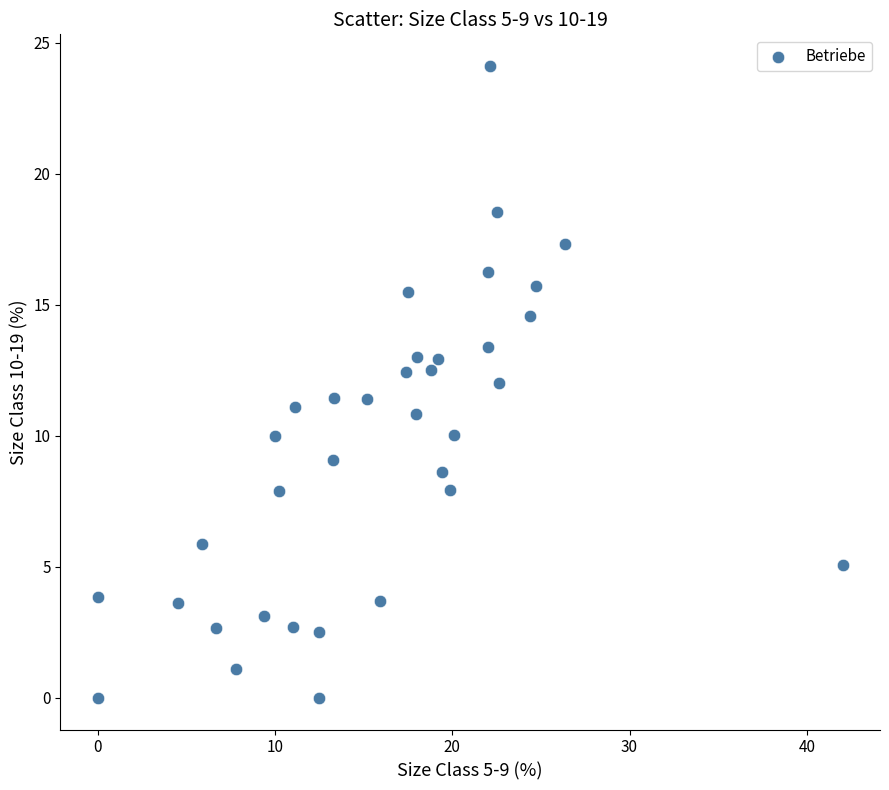

What is the range of Y values (max minus min)?

24.1